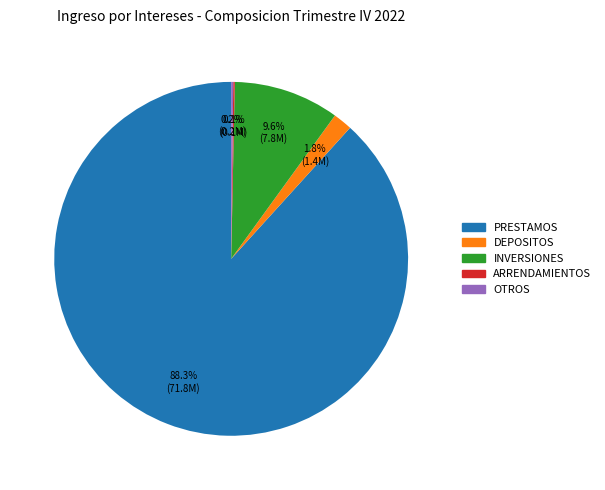

Which category accounts for the majority?

PRESTAMOS